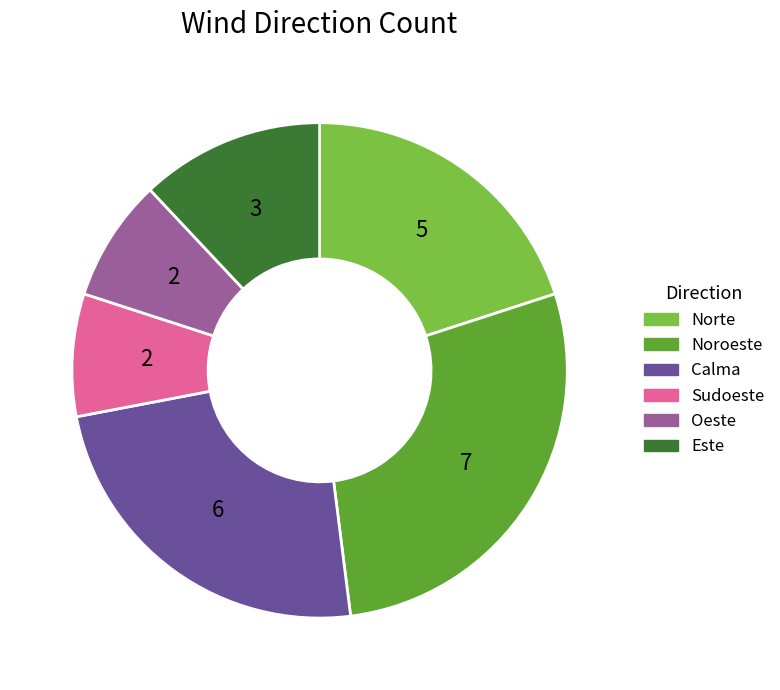

Which slice is the largest?

Noroeste